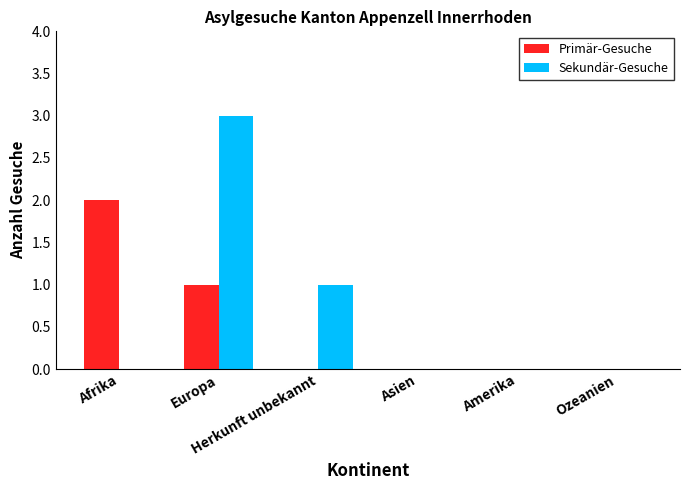

What is the maximum value shown in the chart?

3